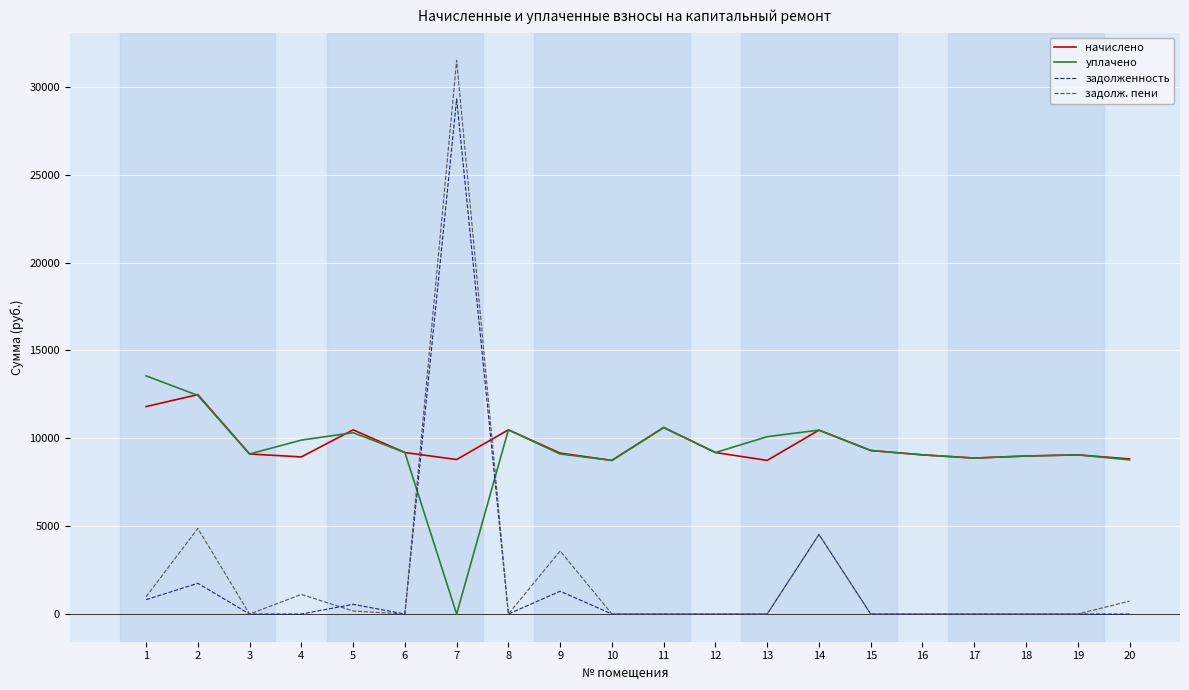

Which series changed the most between 2 and 16?

задолж. пени